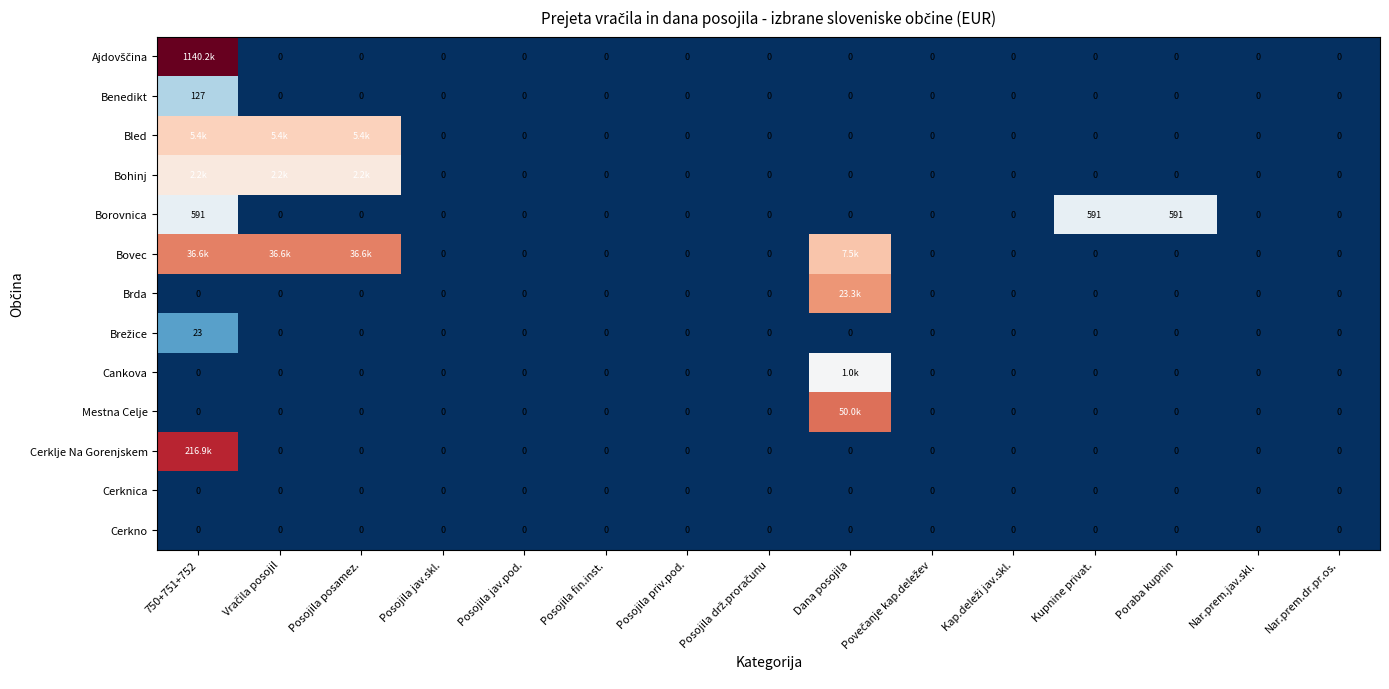

The Brda series shows 0.0 at Kupnine privat.. True or false?

True